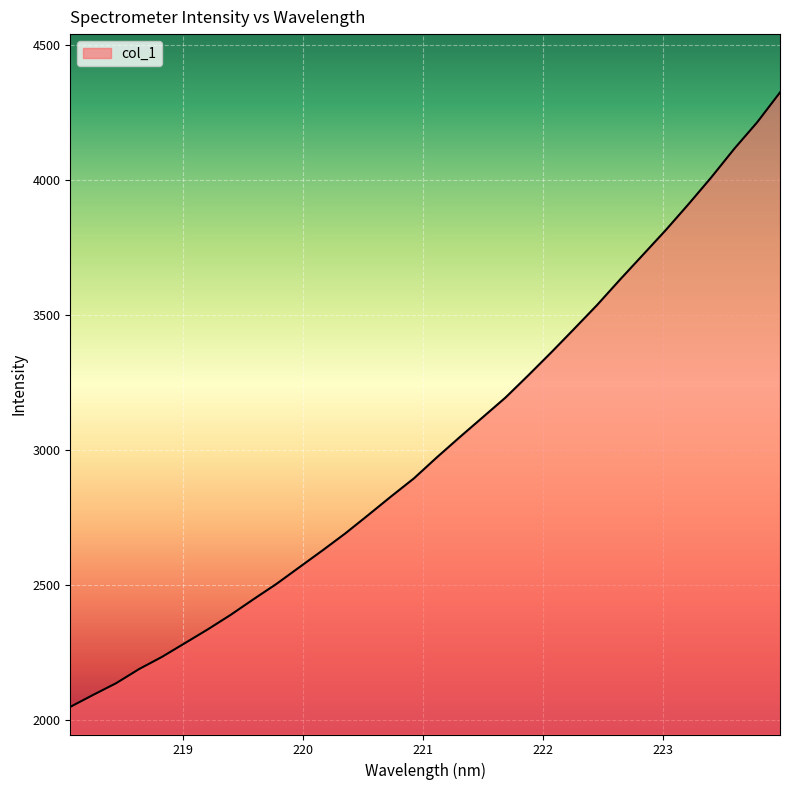

What is the difference between the maximum and minimum values?

2277.8